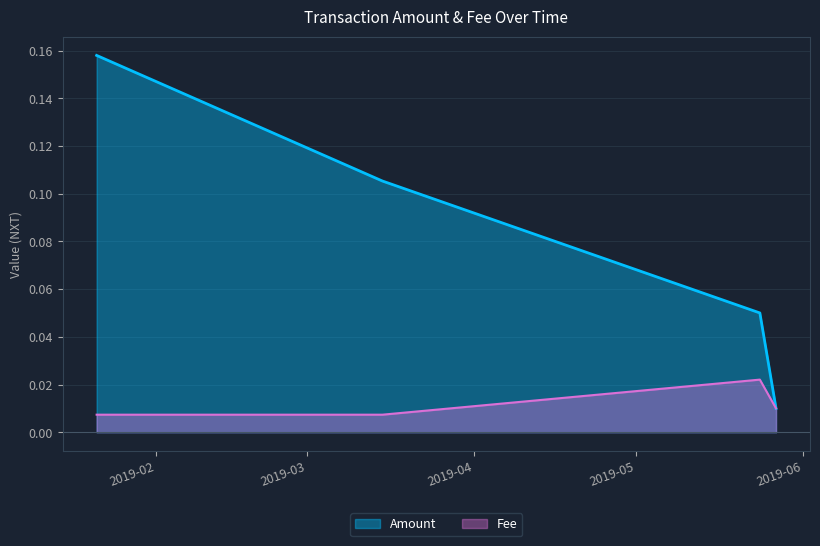

Is it true that Amount equals 0.0 at 2019-01-21?

False